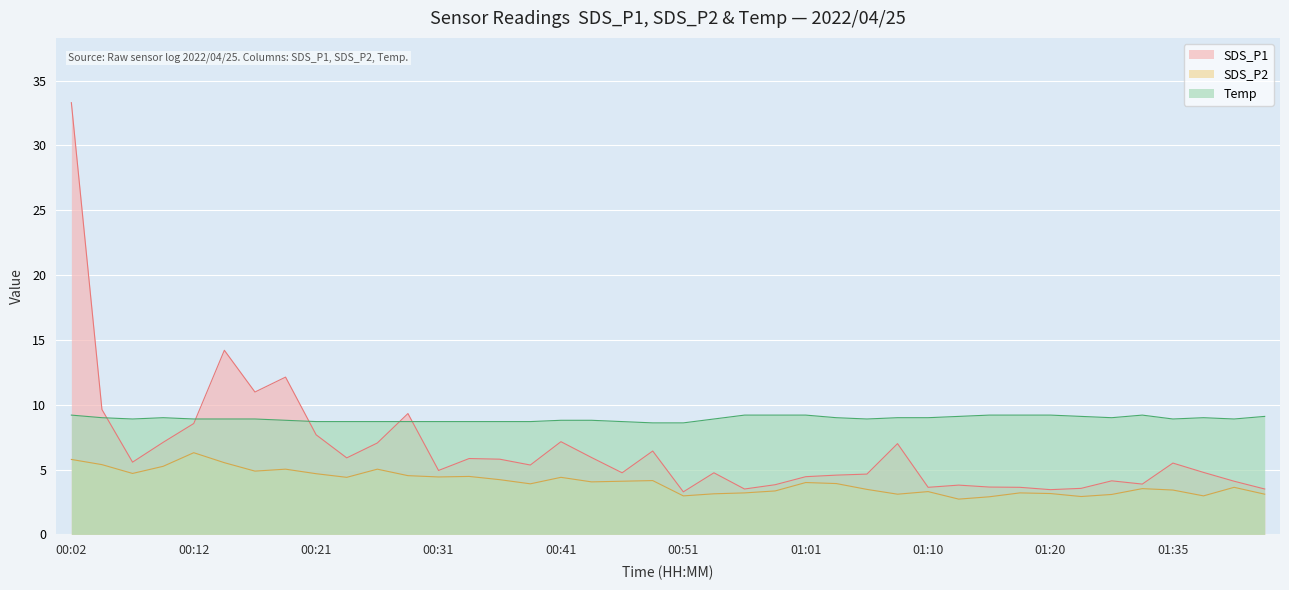

Reading left to right, list all the values displayed in this chart.

SDS_P1: 33.3	9.6	5.6	7.1	8.6	14.2	11.0	12.1	7.7	5.9	7.0	9.3	4.9	5.8	5.8	5.3	7.2	5.9	4.8	6.4	3.3	4.8	3.5	3.8	4.5	4.6	4.7	7.0	3.6	3.8	3.6	3.6	3.5	3.5	4.1	3.9	5.5	4.8	4.1	3.5
SDS_P2: 5.8	5.4	4.7	5.2	6.3	5.5	4.9	5.0	4.7	4.4	5.0	4.5	4.4	4.5	4.2	3.9	4.4	4.0	4.1	4.2	3.0	3.1	3.2	3.4	4.0	3.9	3.5	3.1	3.3	2.7	2.9	3.2	3.1	2.9	3.1	3.5	3.4	3.0	3.6	3.1
Temp: 9.2	9.0	8.9	9.0	8.9	8.9	8.9	8.8	8.7	8.7	8.7	8.7	8.7	8.7	8.7	8.7	8.8	8.8	8.7	8.6	8.6	8.9	9.2	9.2	9.2	9.0	8.9	9.0	9.0	9.1	9.2	9.2	9.2	9.1	9.0	9.2	8.9	9.0	8.9	9.1